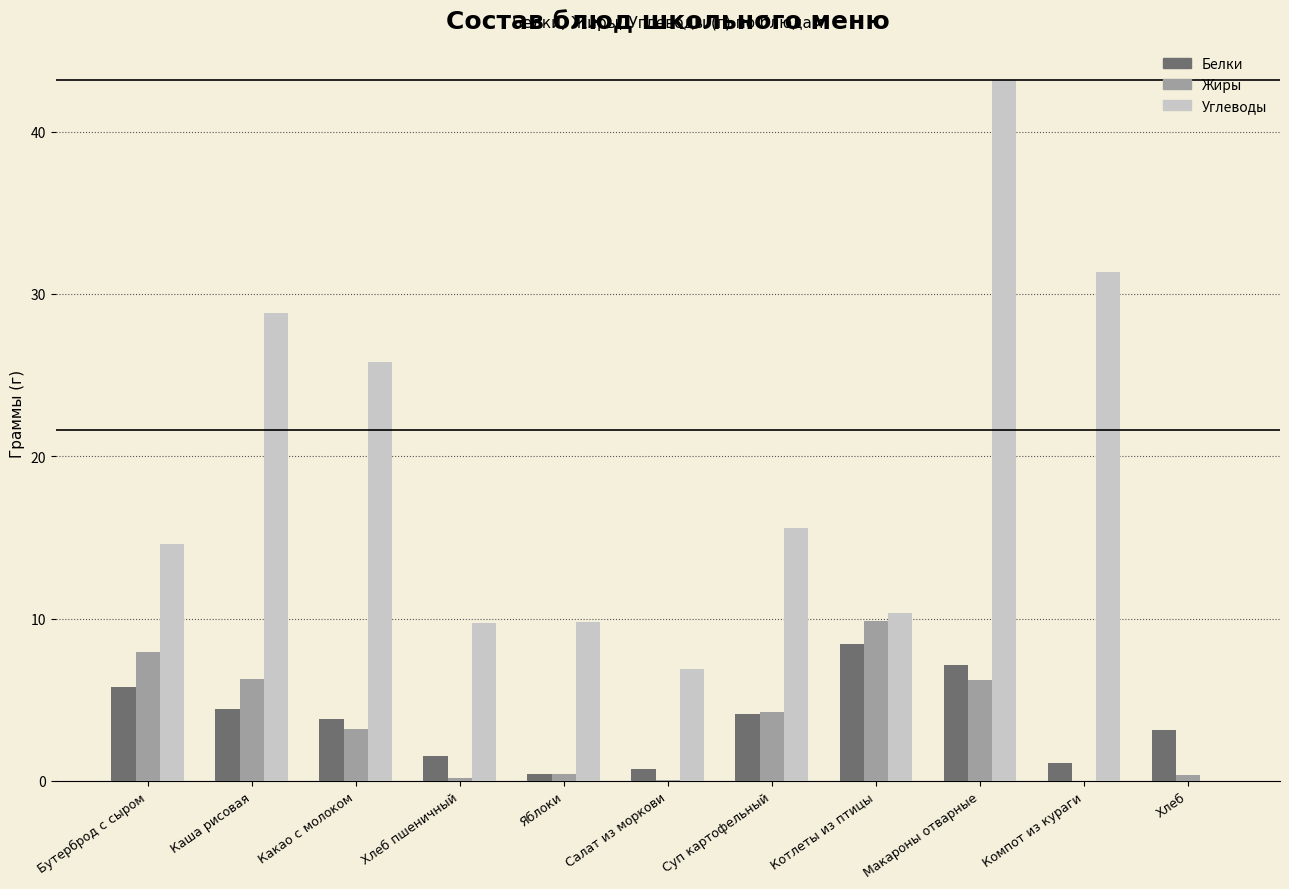

True or false: Углеводы has a value of 6.9 at Салат из моркови.

True